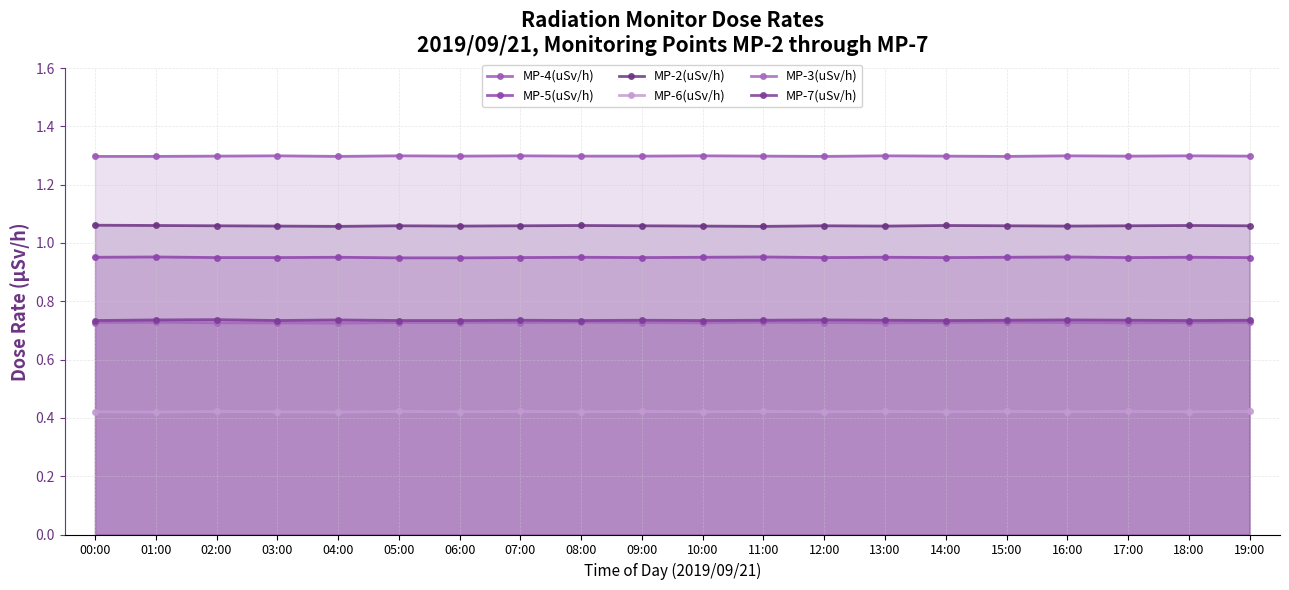

What is the maximum value shown in the chart?

1.3